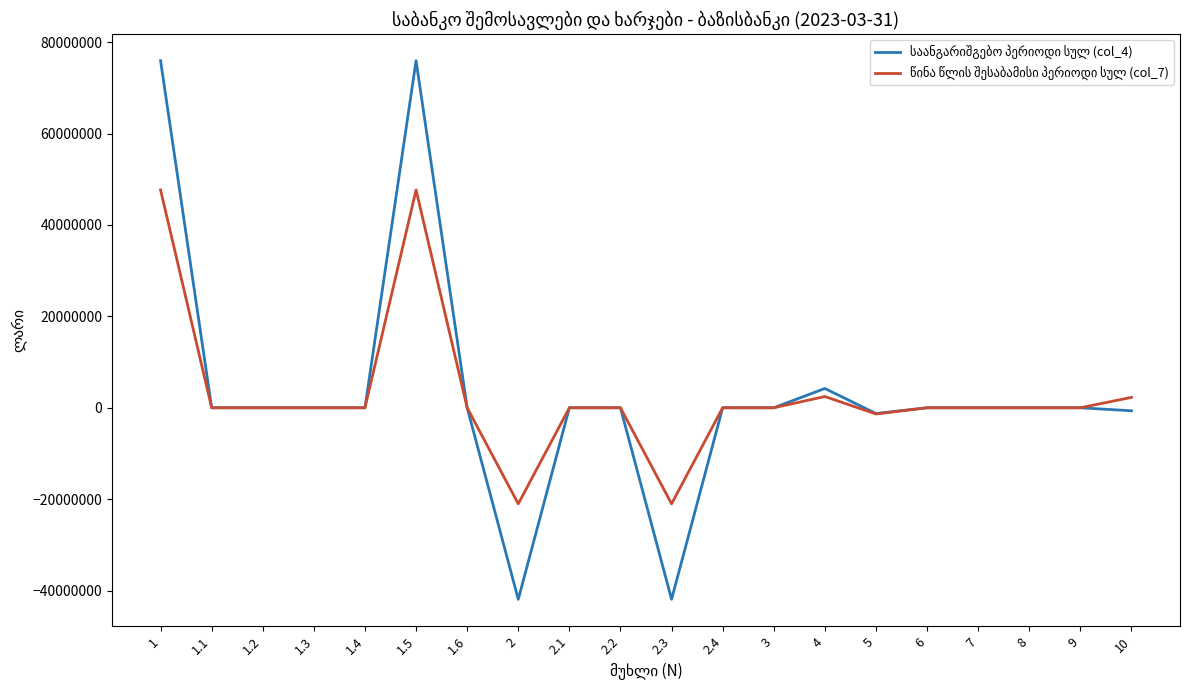

What is the minimum value shown in the chart?

-41909192.9